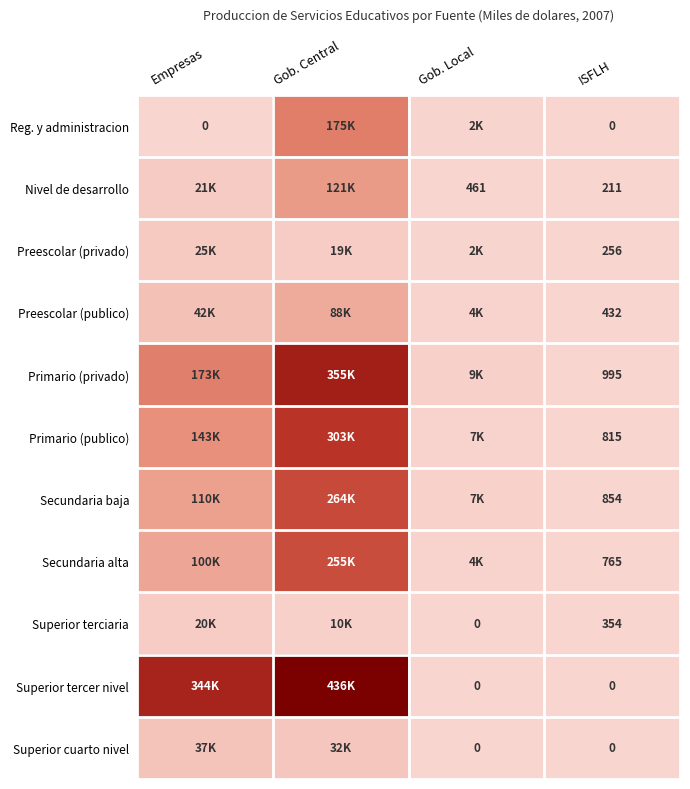

True or false: Preescolar (publico) has a value of 432 at ISFLH.

True